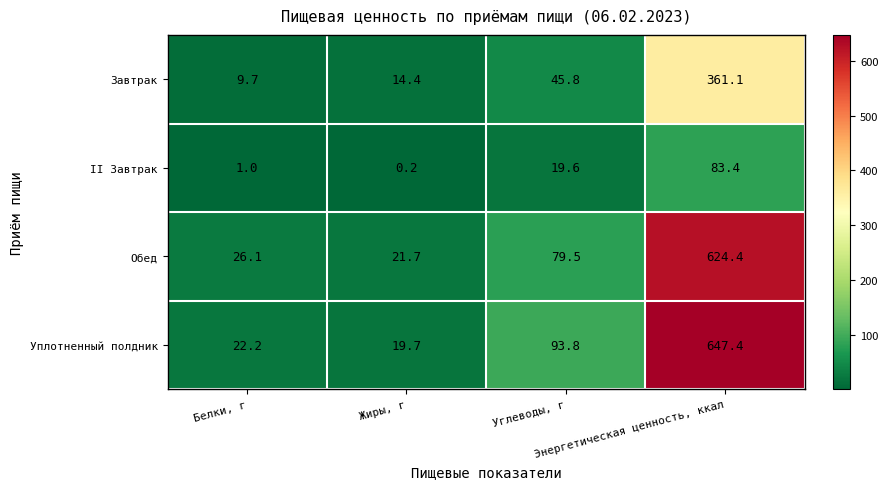

Count the number of data series in this chart.

4